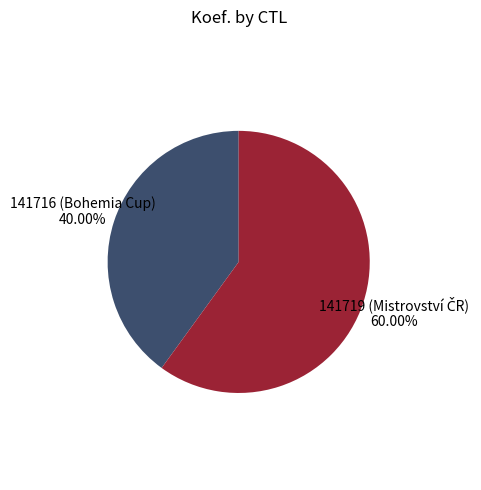

Does any single category account for the majority?

Yes